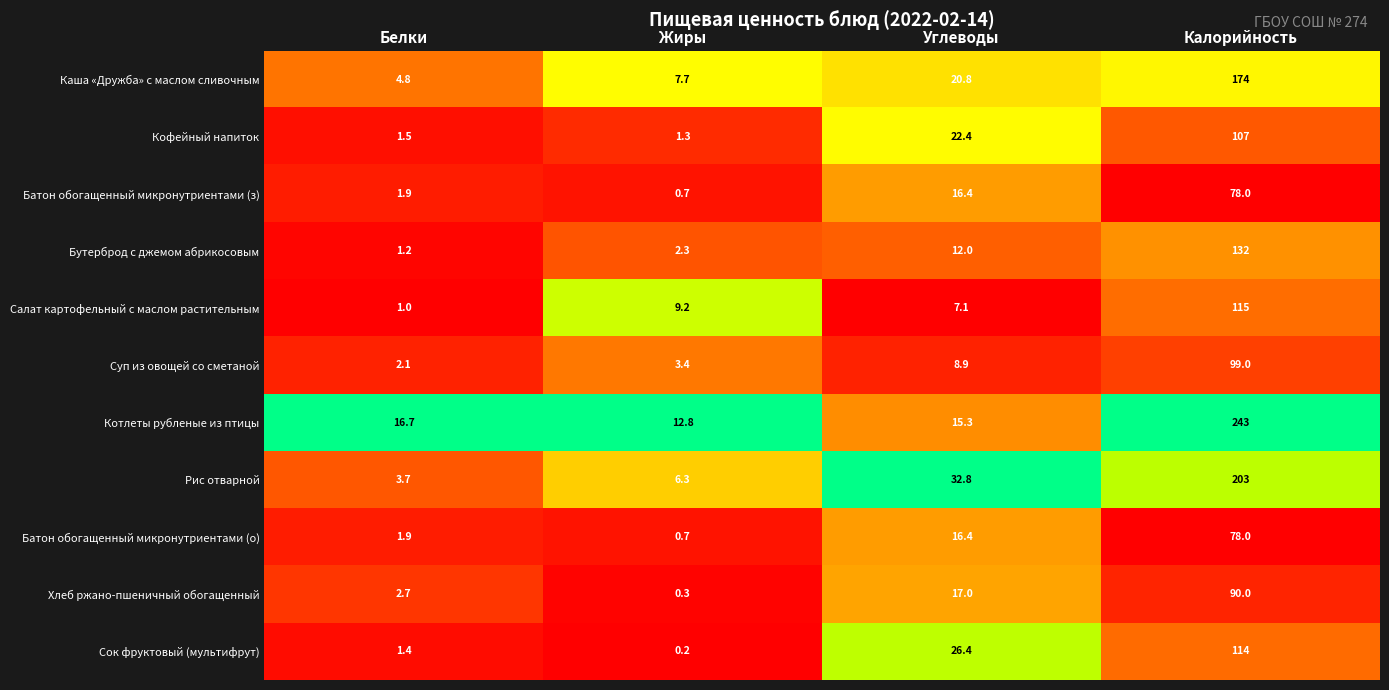

List the labels in order of Салат картофельный с маслом растительным value, largest first.

Калорийность, Жиры, Углеводы, Белки